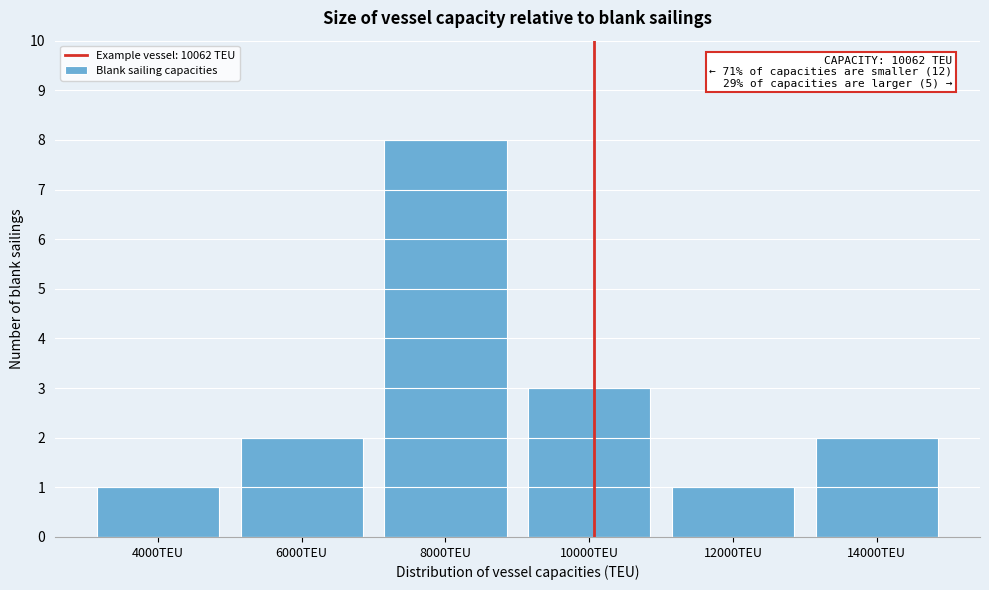

Over which range of the x-axis is the bar tallest?

7000 to 9000